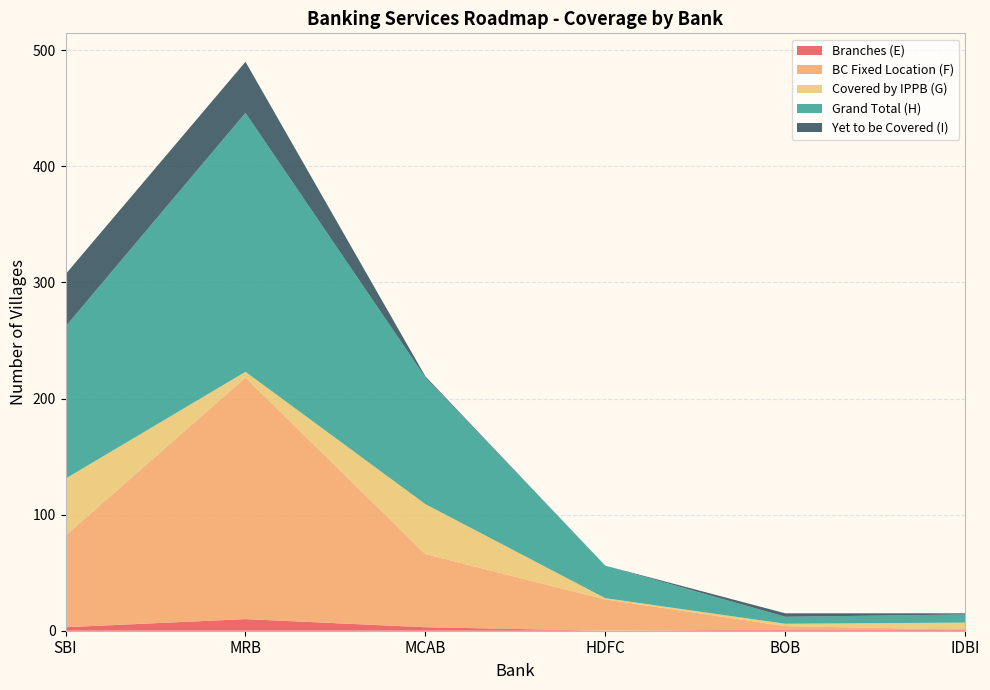

Reading right to left, extract all data points from this chart.

Branches (E): IDBI=1	BOB=1	HDFC=0	MCAB=3	MRB=10	SBI=3
BC Fixed Location (F): IDBI=0	BOB=3	HDFC=27	MCAB=63	MRB=208	SBI=79
Covered by IPPB (G): IDBI=6	BOB=2	HDFC=1	MCAB=43	MRB=5	SBI=49
Grand Total (H): IDBI=7	BOB=6	HDFC=28	MCAB=109	MRB=223	SBI=131
Yet to be Covered (I): IDBI=1	BOB=3	HDFC=0	MCAB=1	MRB=44	SBI=45